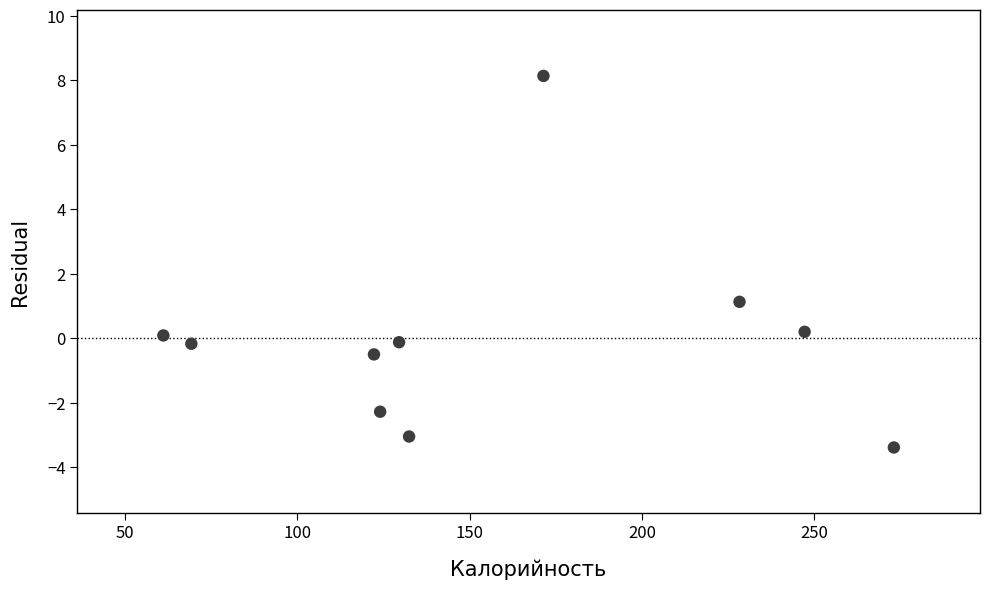

What is the range of Y values (max minus min)?

11.5